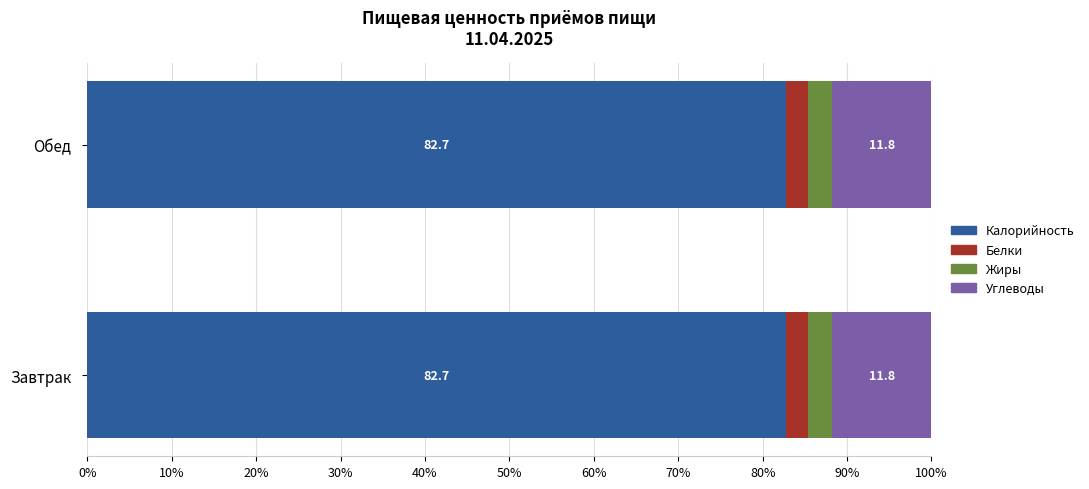

The value of Калорийность at Завтрак is 82.7. True or false?

True